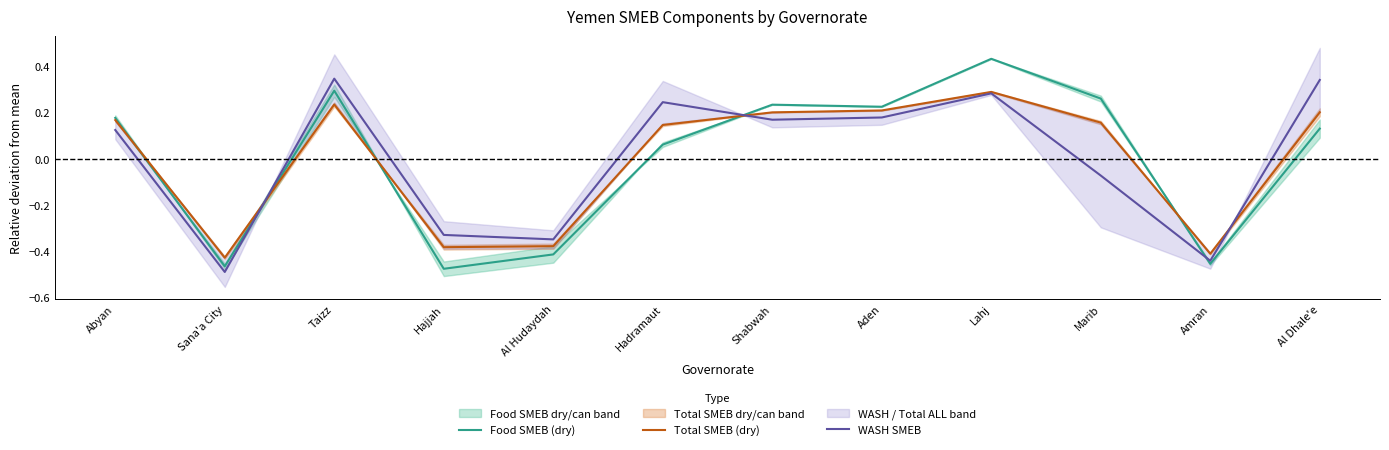

In Total SMEB (dry), how many points are lower than both neighbors (excluding endpoints)?

3